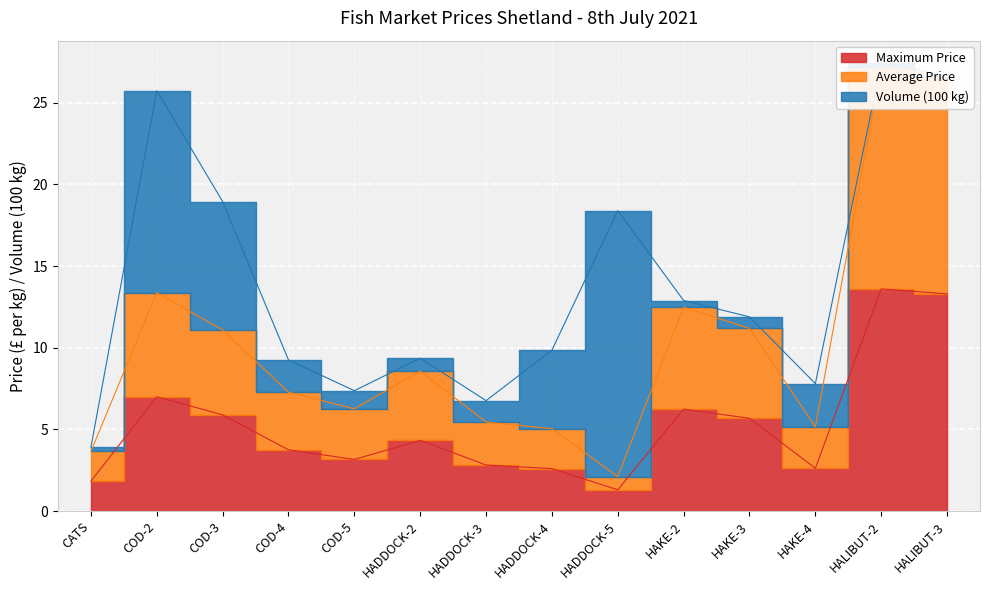

Which series has the largest total across all categories?

Average Price